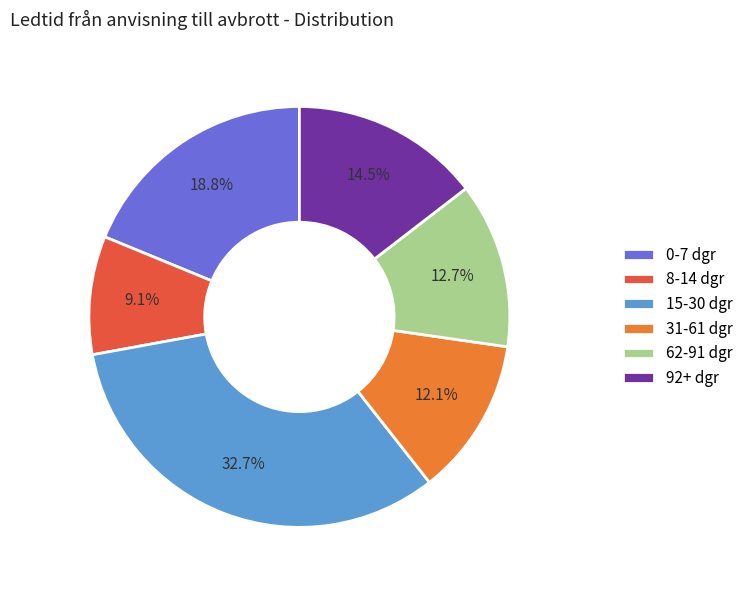

To the nearest percent, what portion does 15-30 dgr represent?

33%